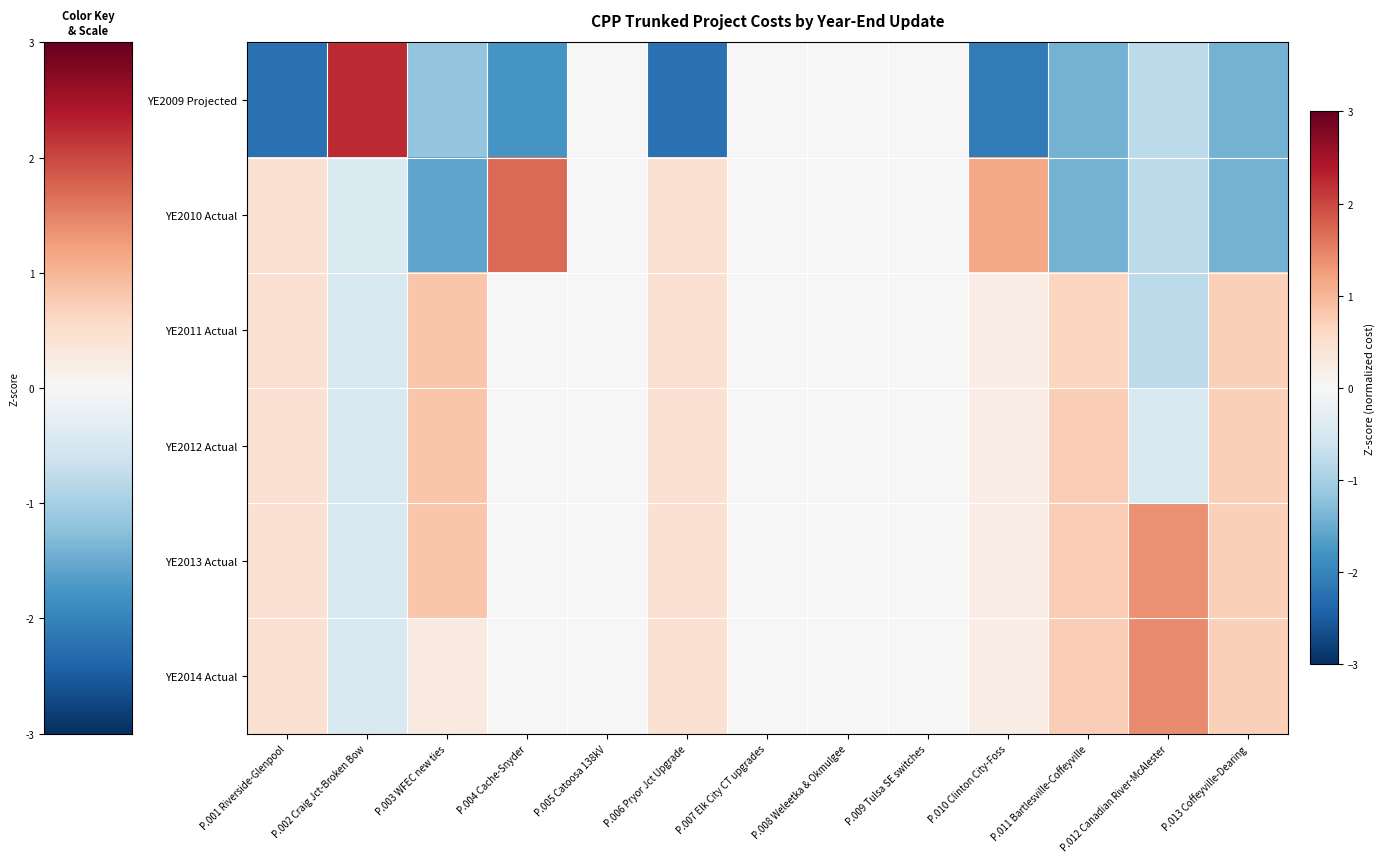

Rank the series at P.002 Craig Jct-Broken Bow from lowest to highest value.

YE2011 Actual, YE2012 Actual, YE2013 Actual, YE2014 Actual, YE2010 Actual, YE2009 Projected